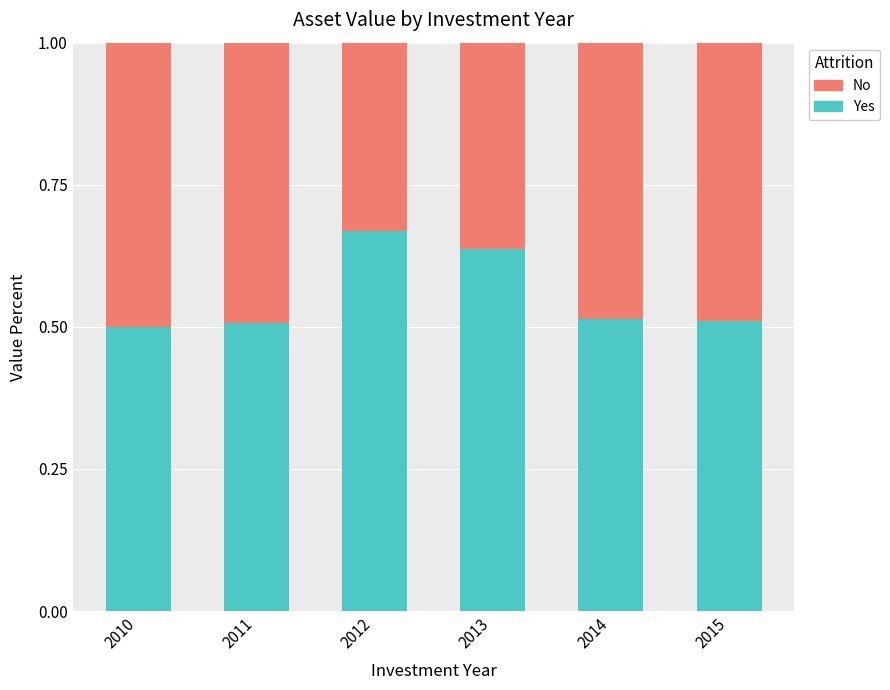

The value of Yes at 2014 is 0.2. True or false?

False